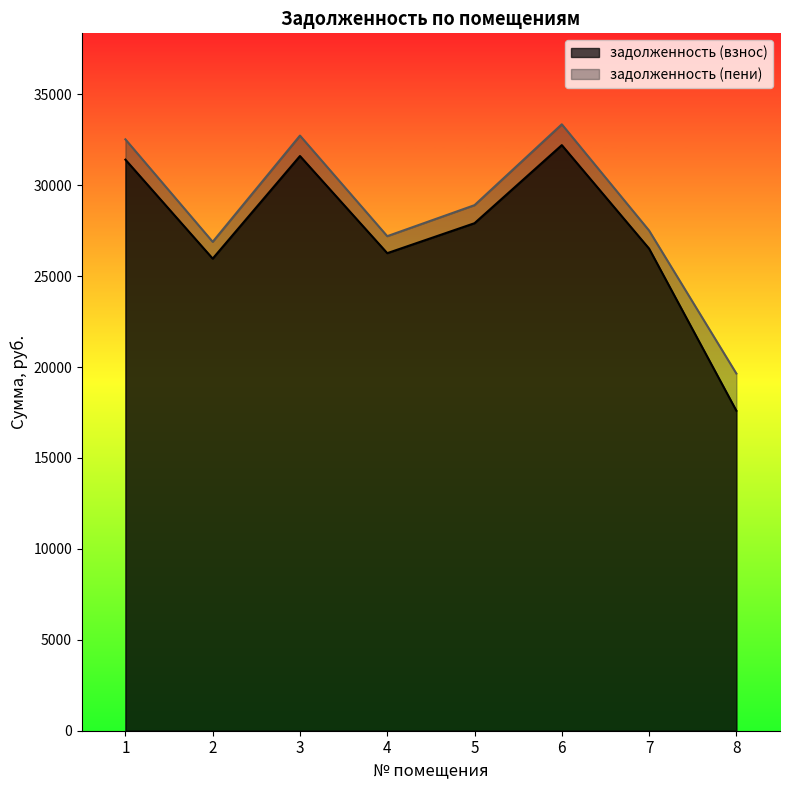

What is the value of the задолженность (взнос) point at the 6th from the left?

32206.2